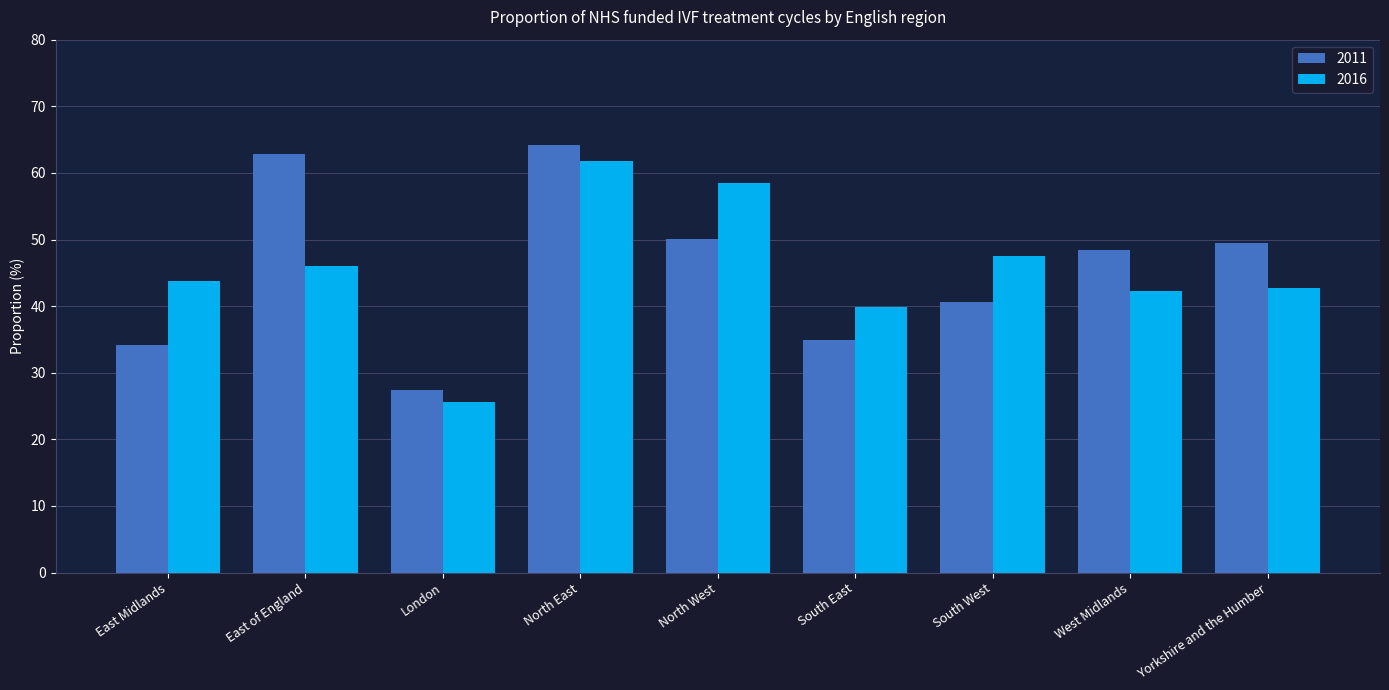

True or false: 2016 has a value of 46.0 at East of England.

True